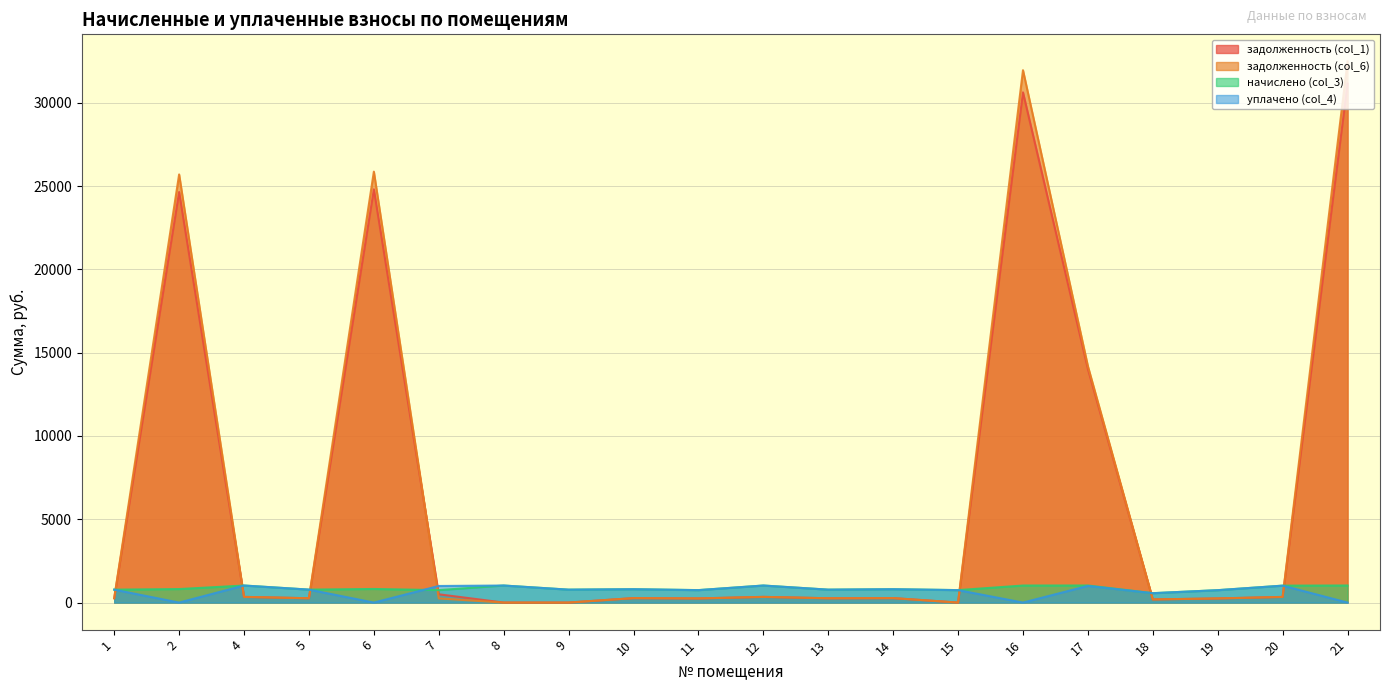

How many series are shown in this chart?

4